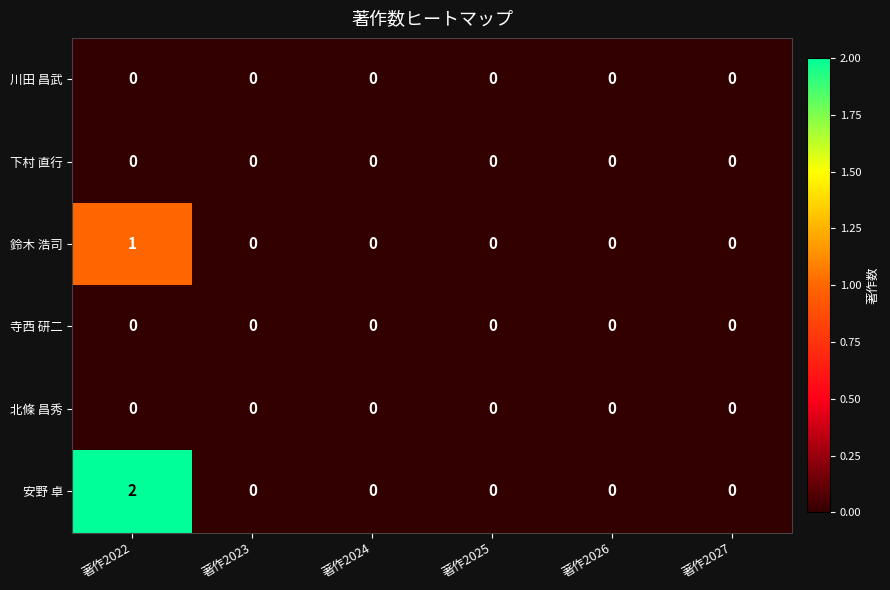

Which category has the highest value across all series?

著作2022